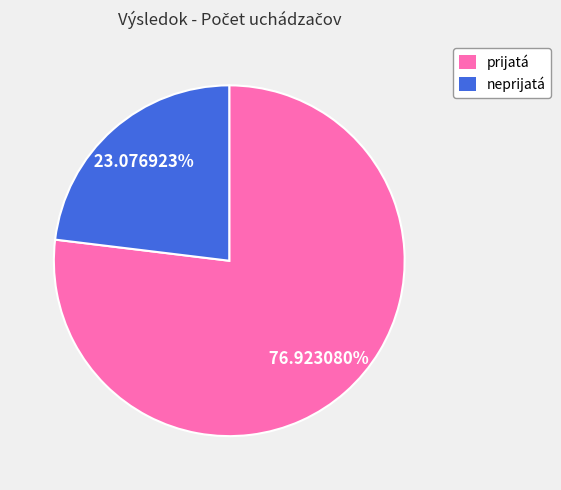

Which category has the smallest portion of the pie?

neprijatá